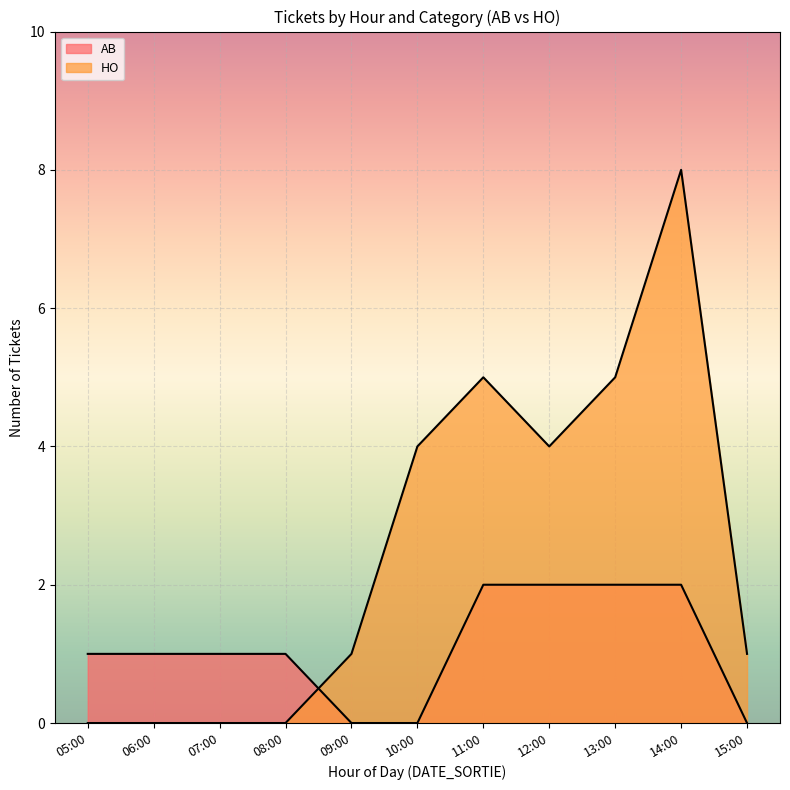

How many lines are shown in the chart?

2